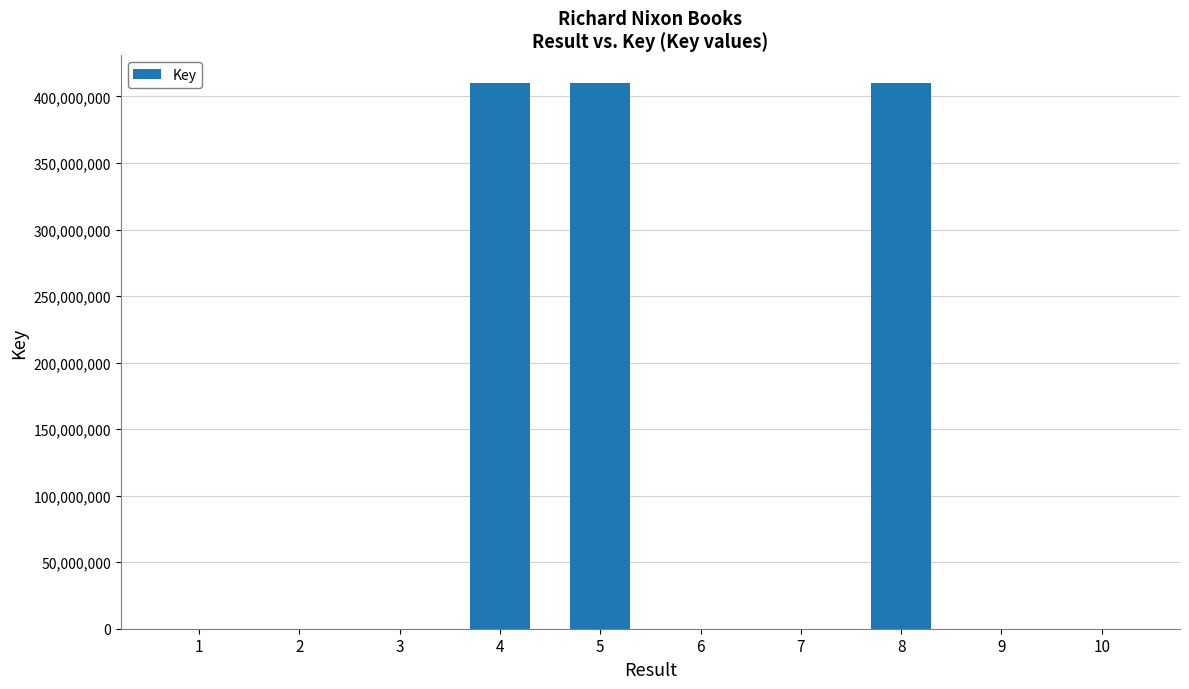

The value at 4 is 410291400. True or false?

True